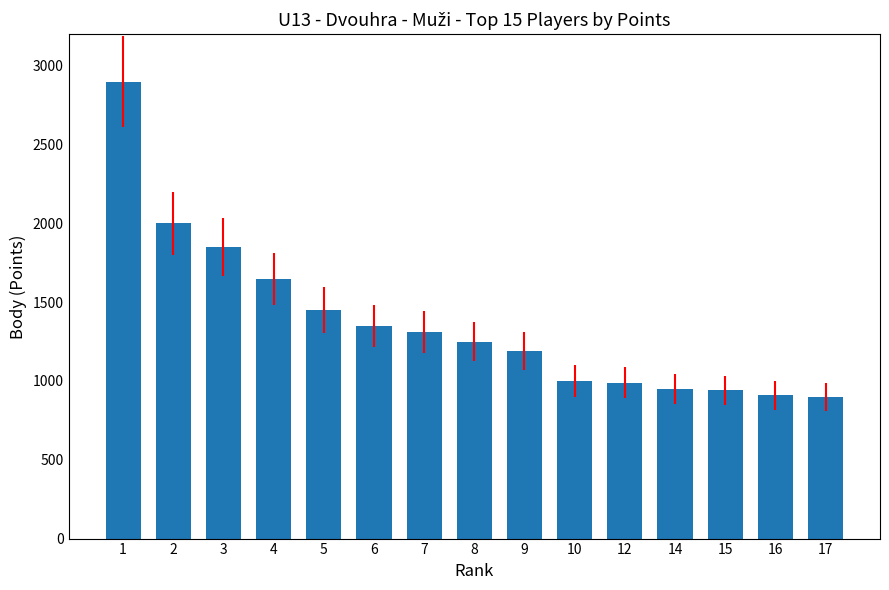

What is the difference between the maximum and minimum values?

2000